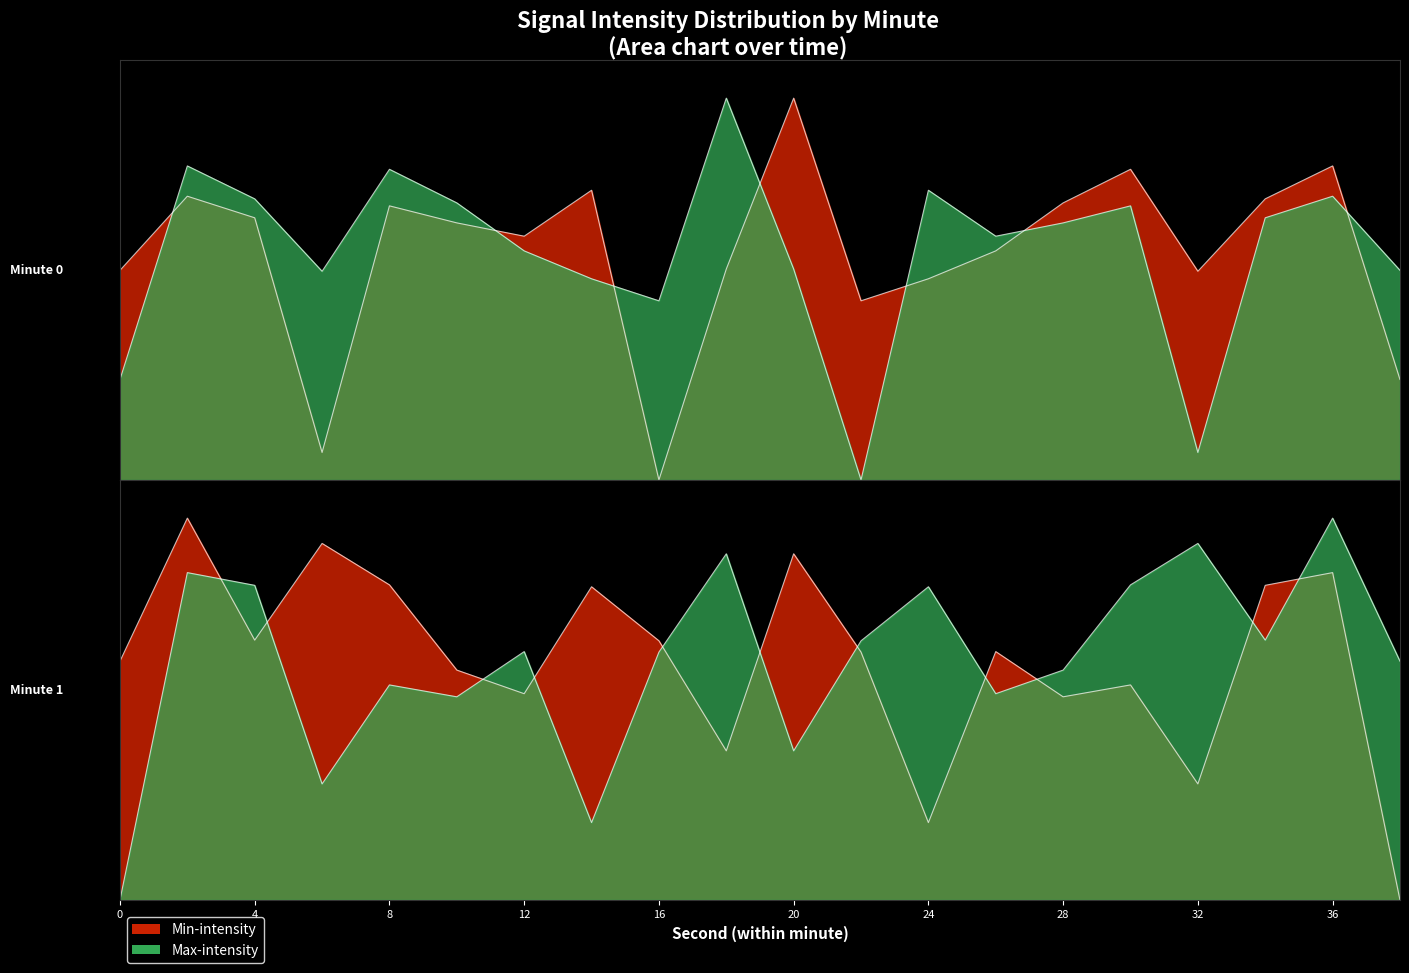

How many values are above zero?

19